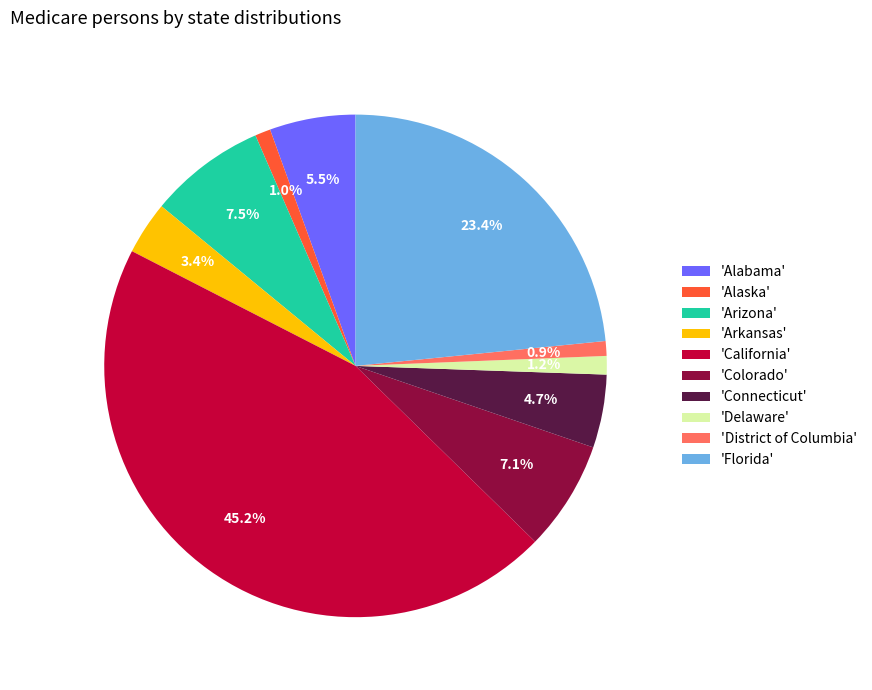

How many slices are in this pie chart?

10